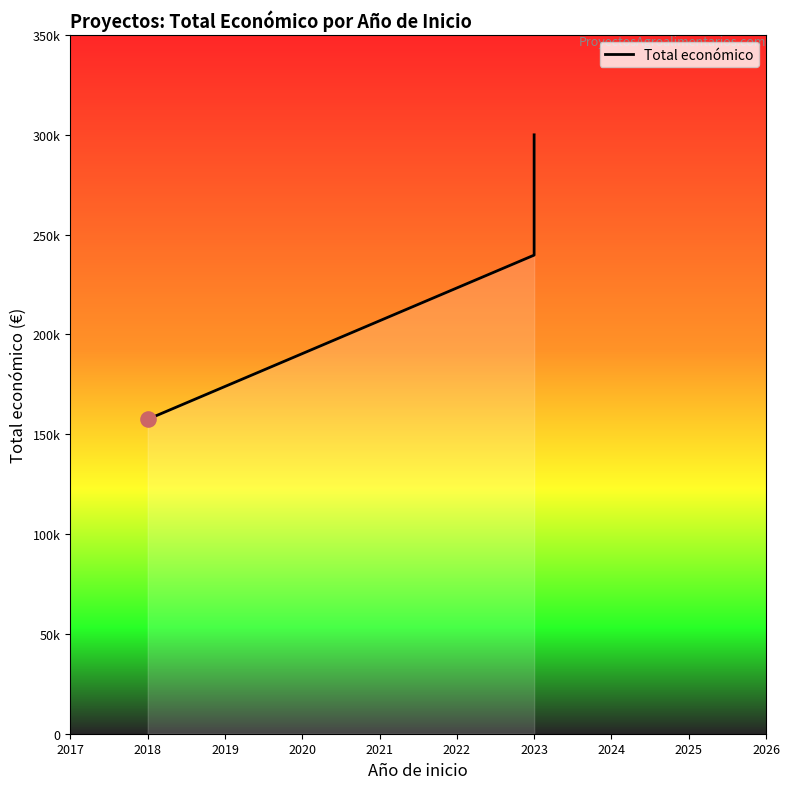

Approximately how many times larger is the value at 2023 compared to 2018?

1.9